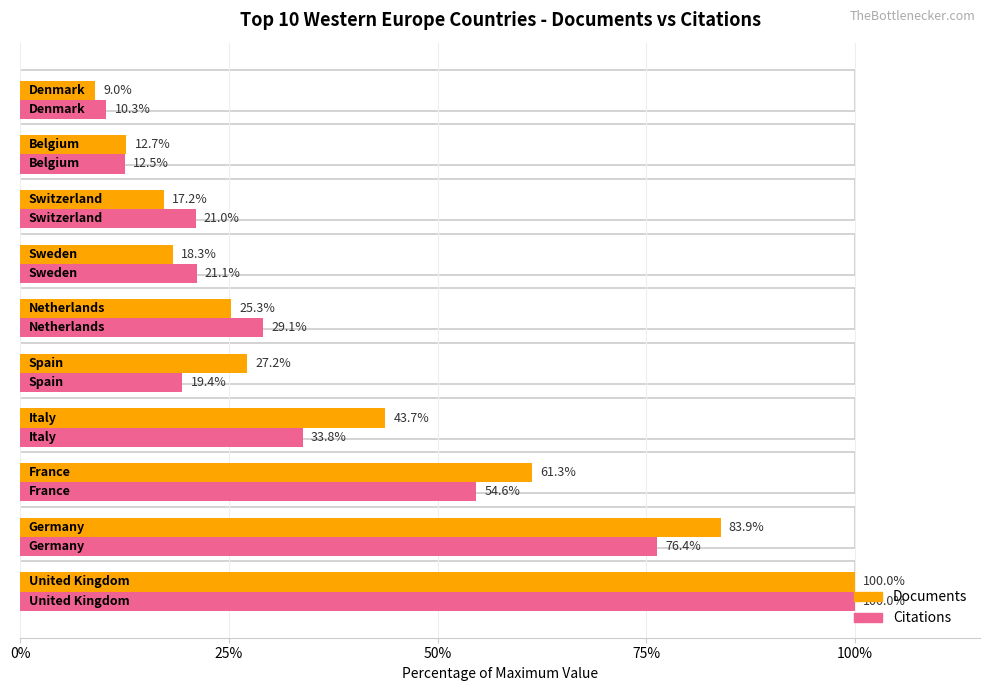

The Citations series shows 15.6 at 75%. True or false?

False